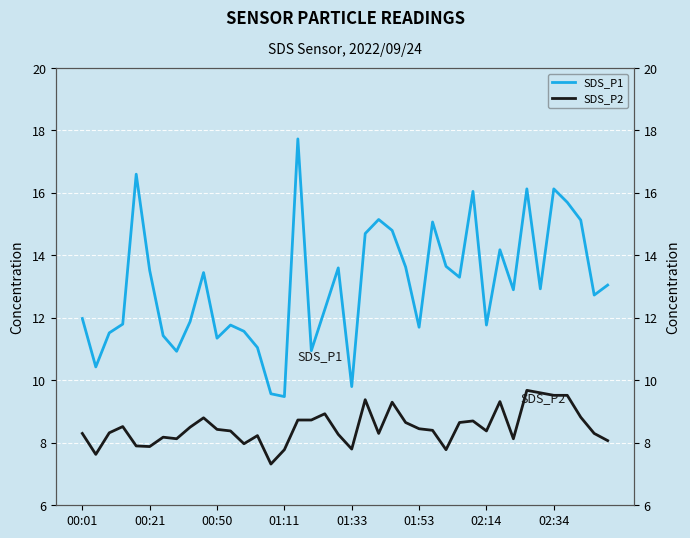

Is it true that SDS_P1 equals 11.5 at 00:50?

True